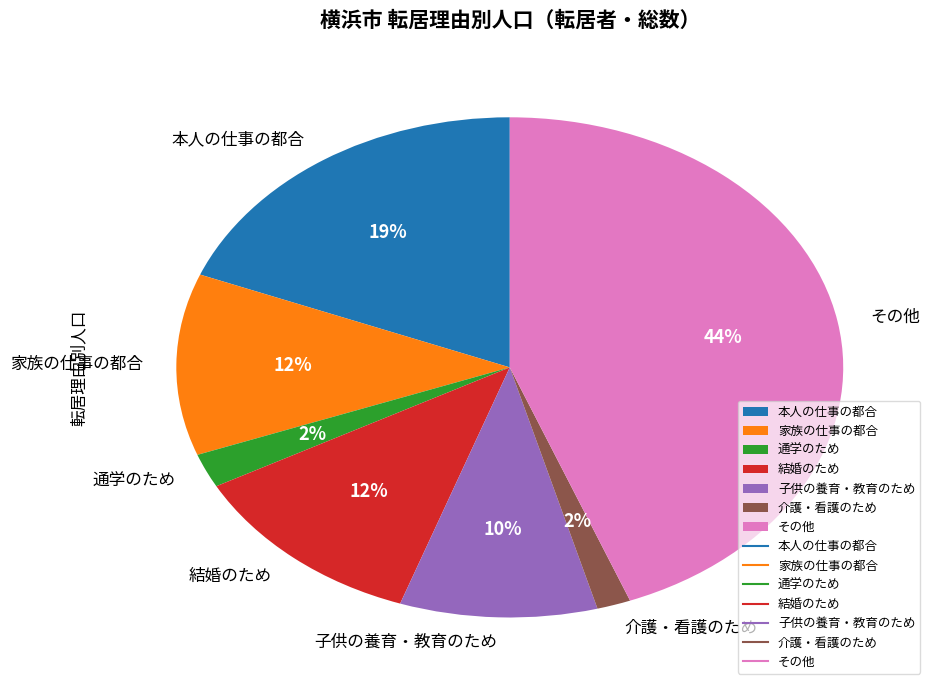

Does 子供の養育・教育のため represent more than half of the total?

No